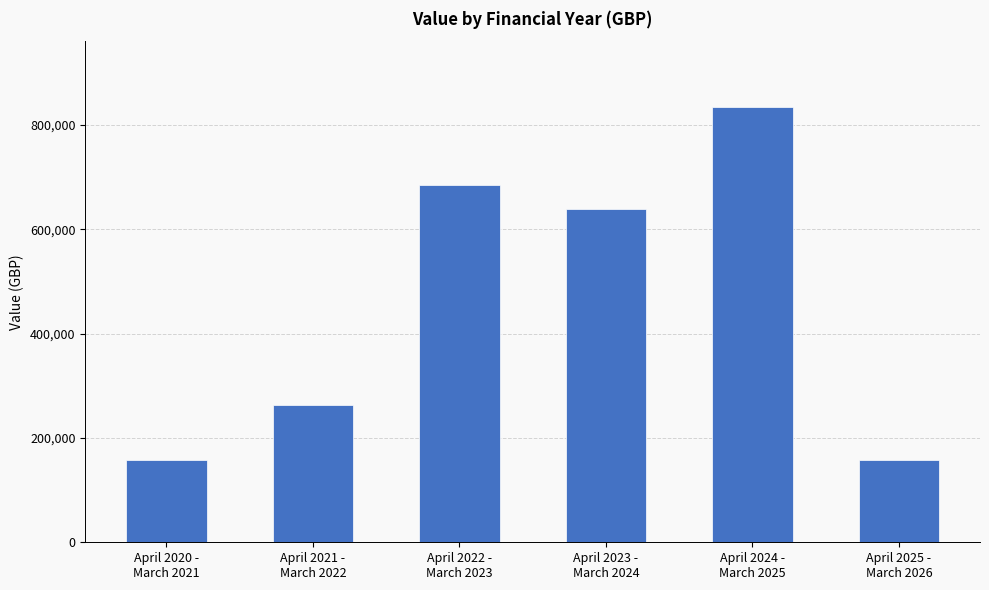

What is the difference between the maximum and minimum values?

678328.4